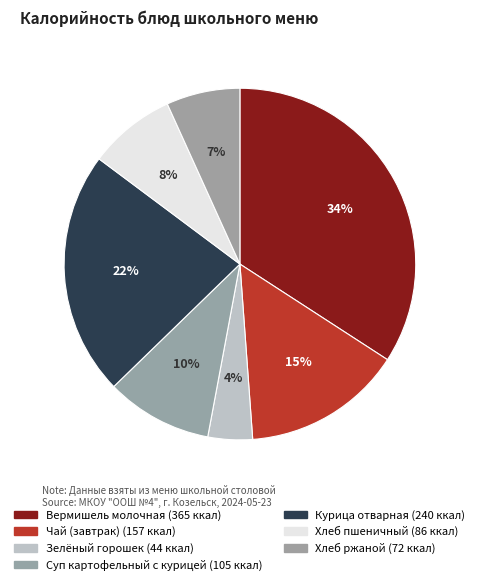

To the nearest percent, what percentage of the pie is Зелёный горошек?

4%